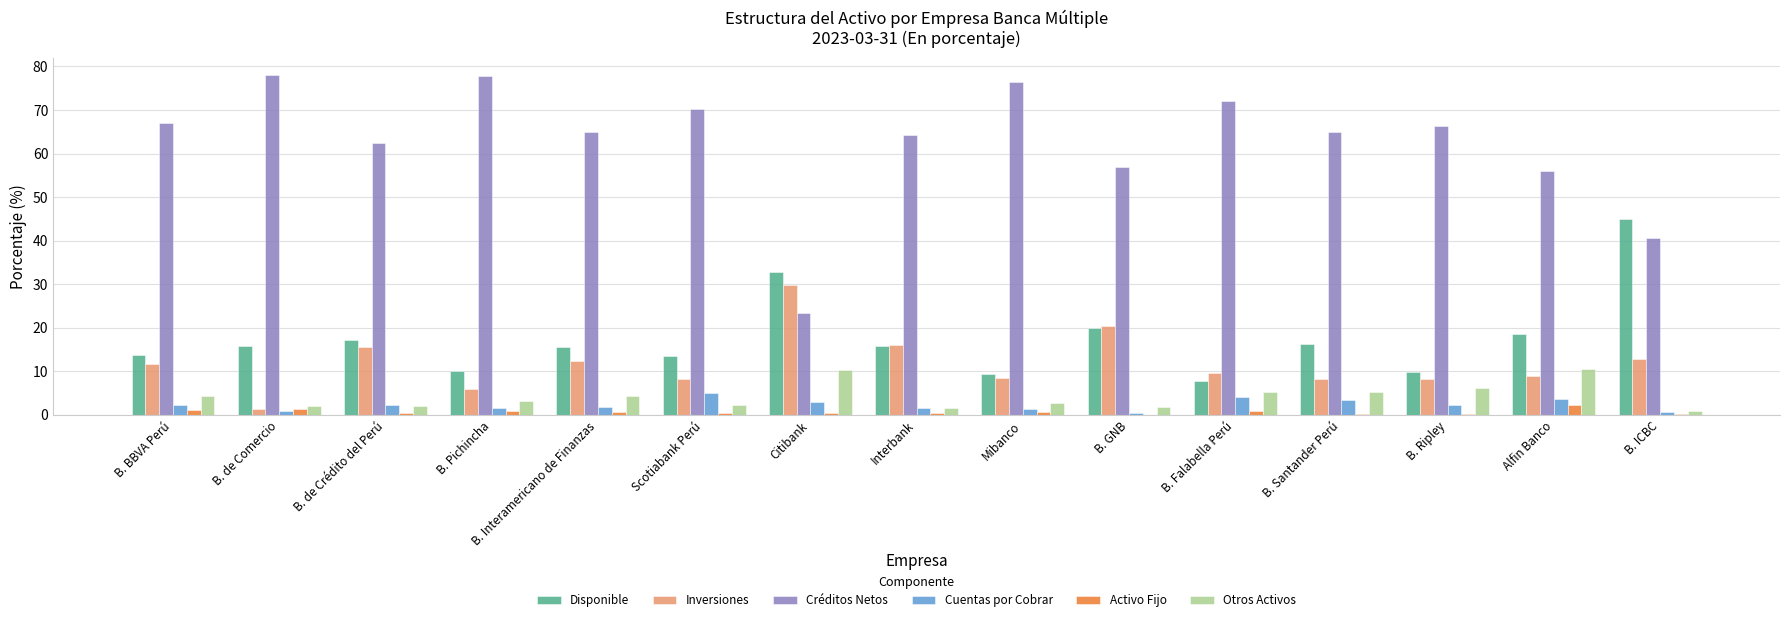

What is the average value of the Disponible series?

17.4